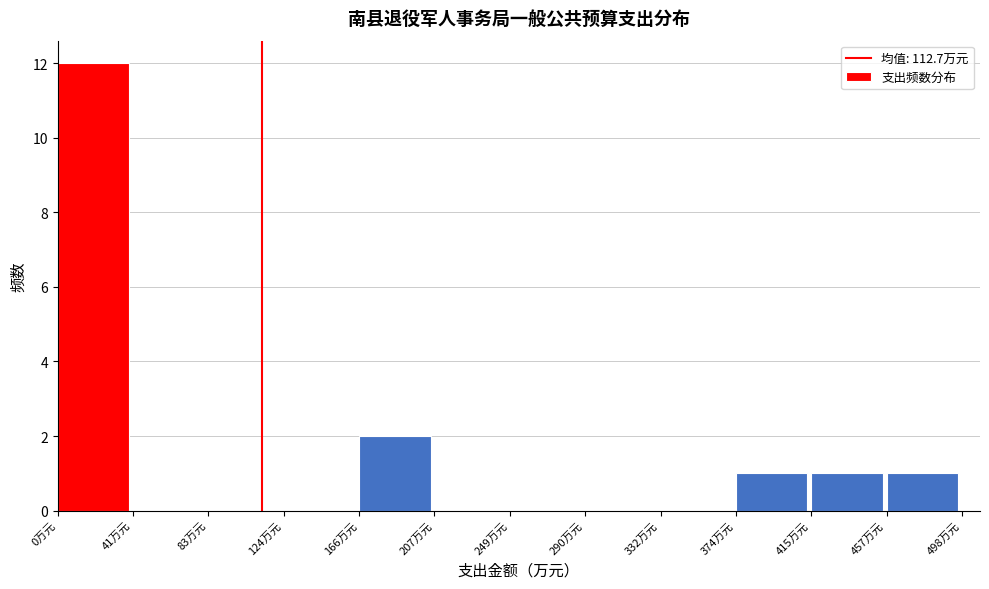

How tall is the bar that spans 165 to 210 on the x-axis? Neither the bar edges nor the heights are printed on the chart, so give them approximately, as read against the axes.

2